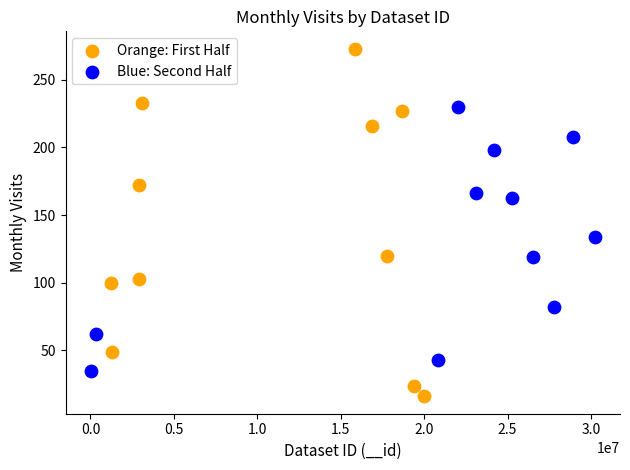

Which series contains the highest Y value?

Orange: First Half